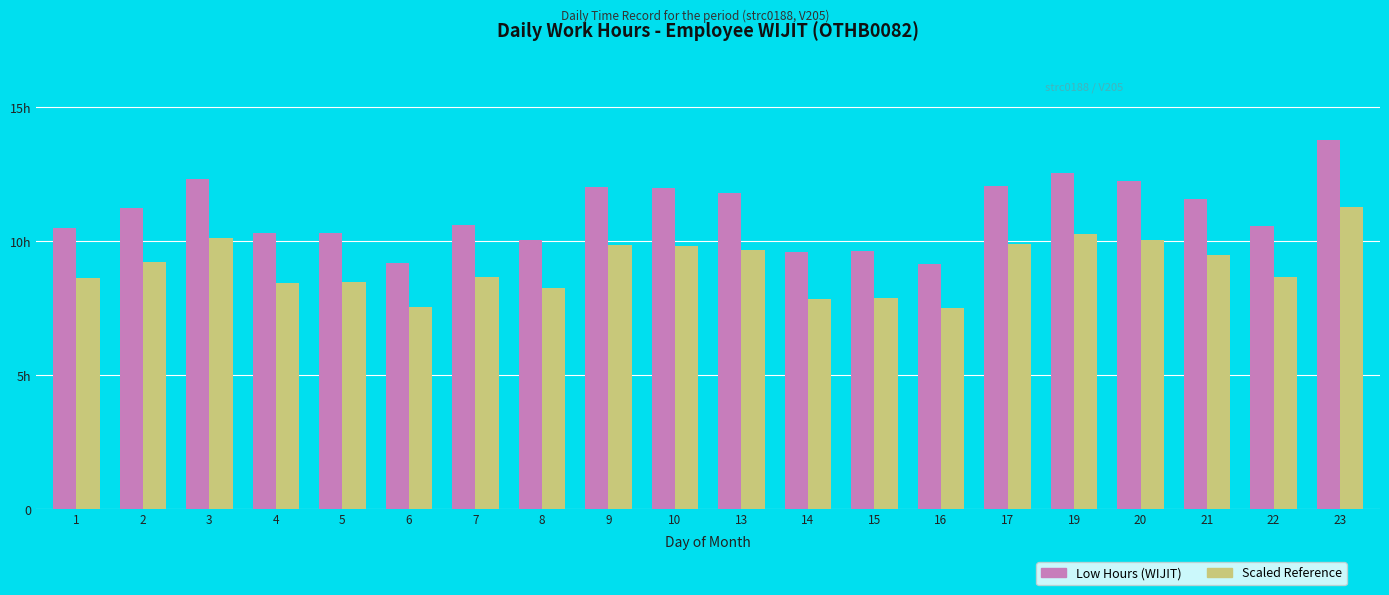

Are the bars grouped side by side (vs. stacked)?

Yes